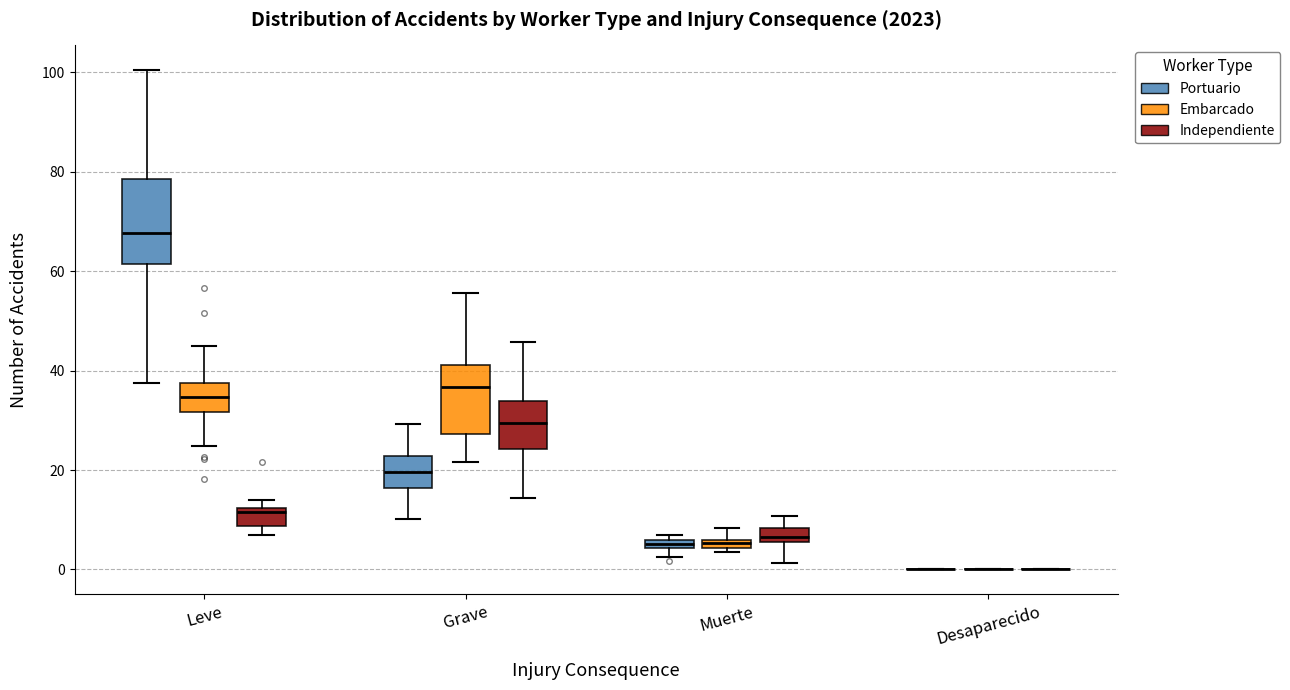

Which box is the tallest, from its lower edge to its upper edge?

Leve (Portuario)